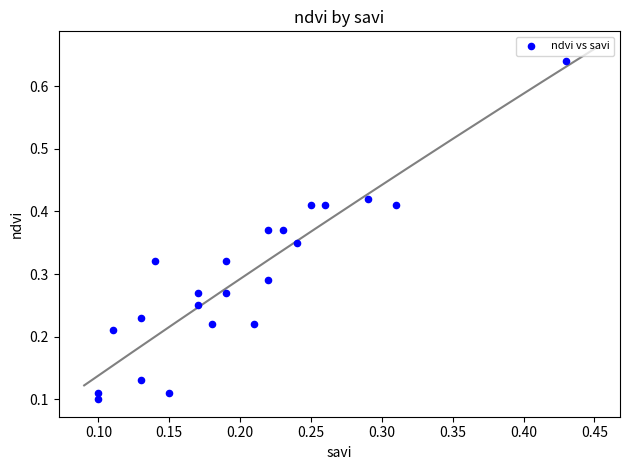

What is the range of Y values (max minus min)?

0.5